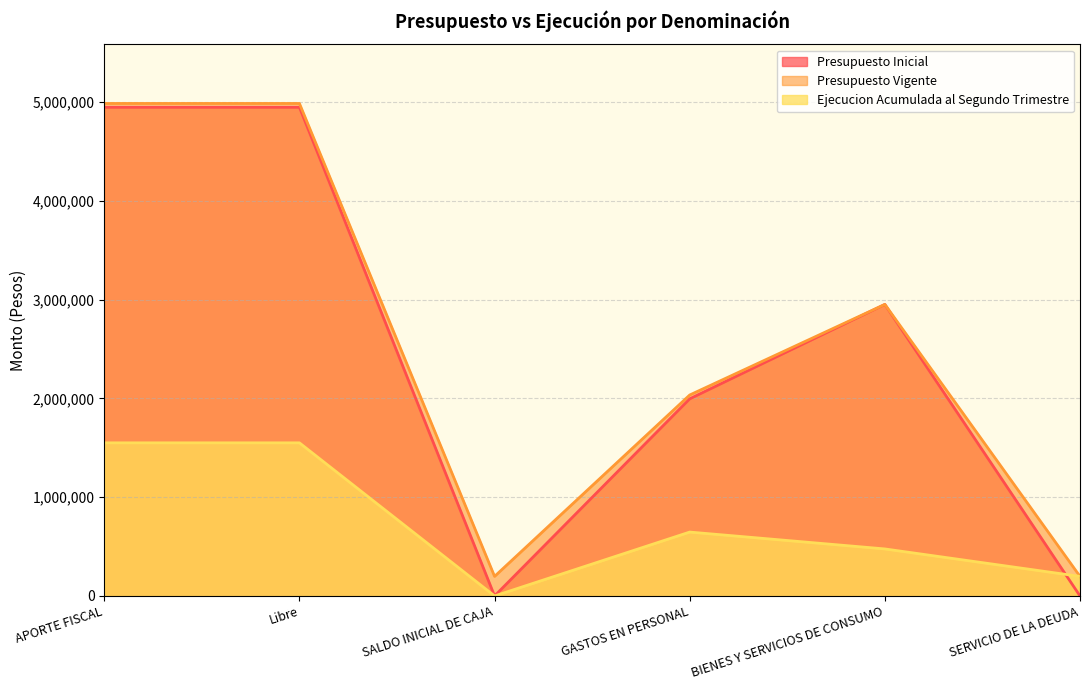

In Ejecucion Acumulada al Segundo Trimestre, how many points are higher than both neighbors (excluding endpoints)?

1